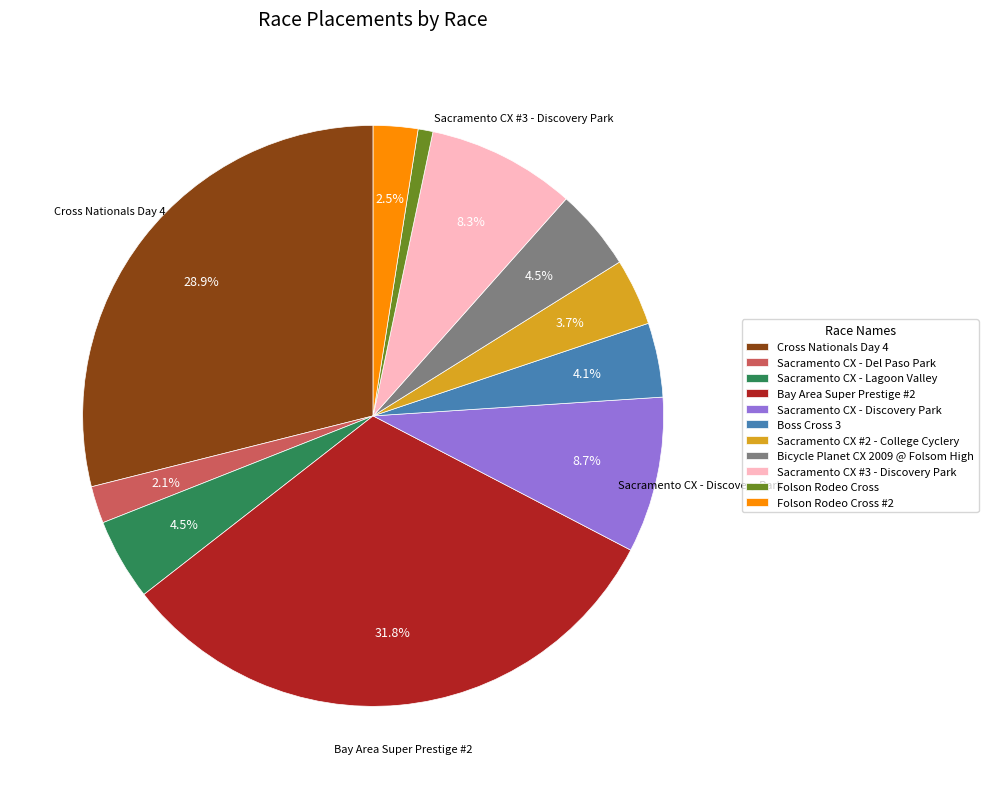

To the nearest percent, what is the difference between the largest and smallest slice percentages?

31%